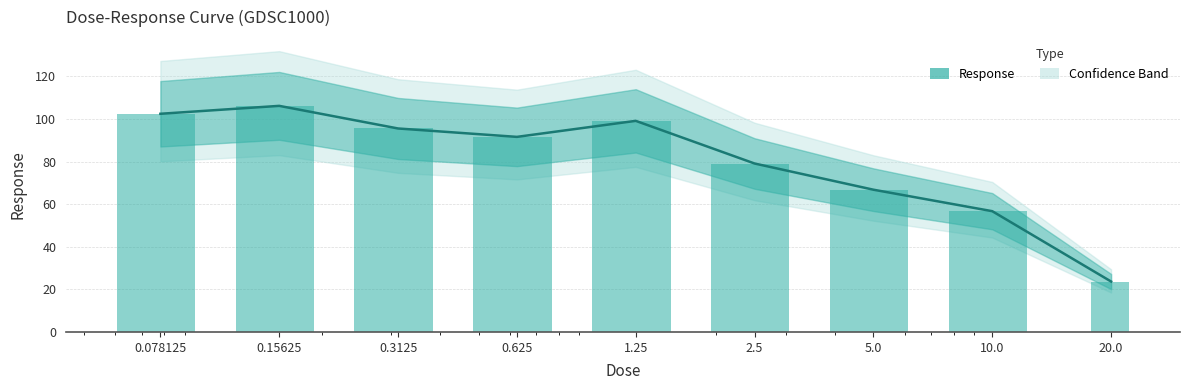

The value at 0.625 is 30.8. True or false?

False